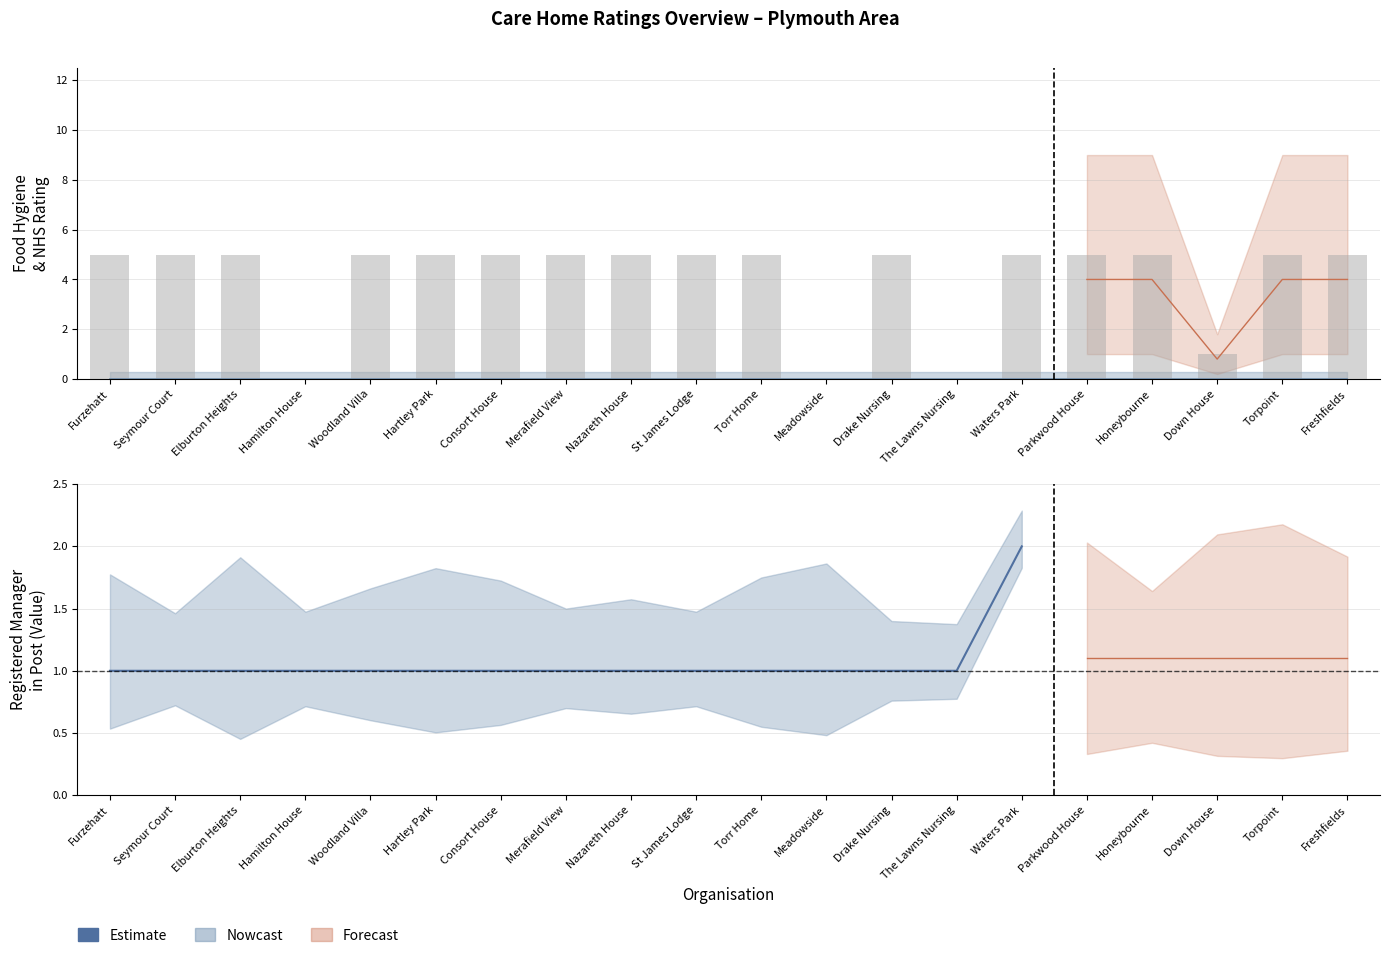

What is the label of the 8th bar from the right?

Merafield View